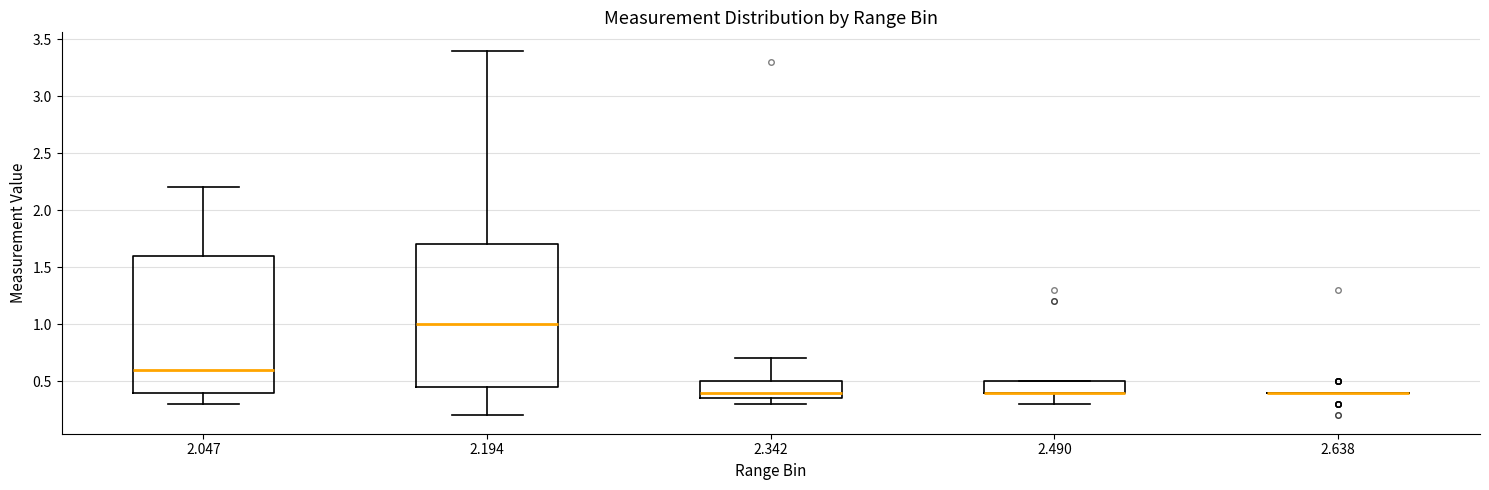

Reading left to right, transcribe this box plot: for each box, give where its median line is, the range the box spans, and where its two whiskers end, as read against the y-axis. The values are not printed on the chart, so give them approximately, as read against the axis.

2.047: median 0.60, box 0.40 to 1.60, whiskers 0.30 to 2.20
2.194: median 1.00, box 0.45 to 1.70, whiskers 0.20 to 3.40
2.342: median 0.40, box 0.35 to 0.50, whiskers 0.30 to 0.70
2.490: median 0.40 (drawn on the box's lower edge), box 0.40 to 0.50, whiskers 0.30 to 0.50
2.638: box collapsed to a line at 0.40, whiskers 0.40 to 0.40